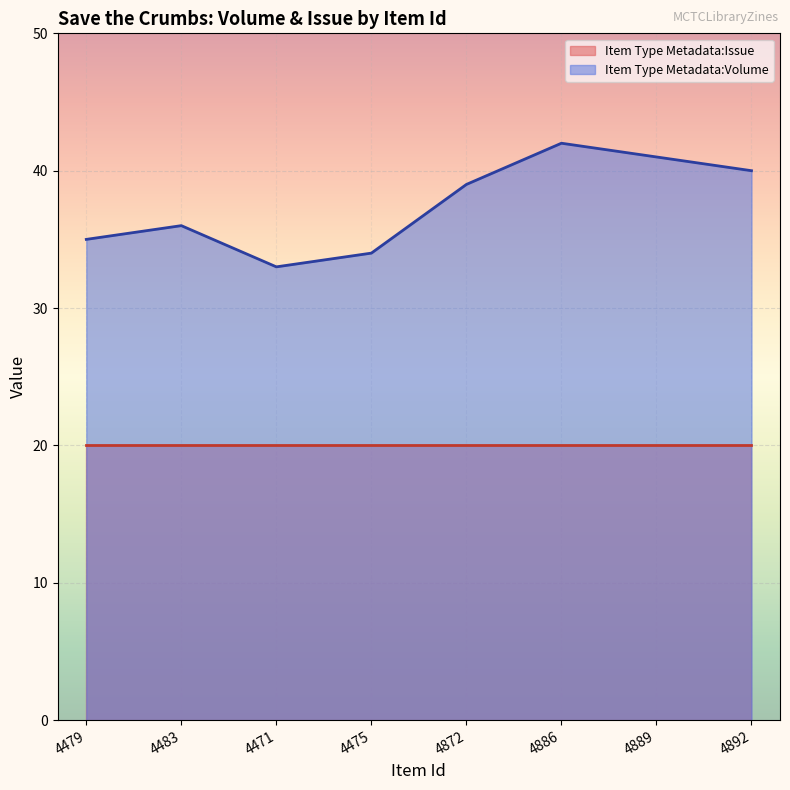

What is the sum of all values?

300